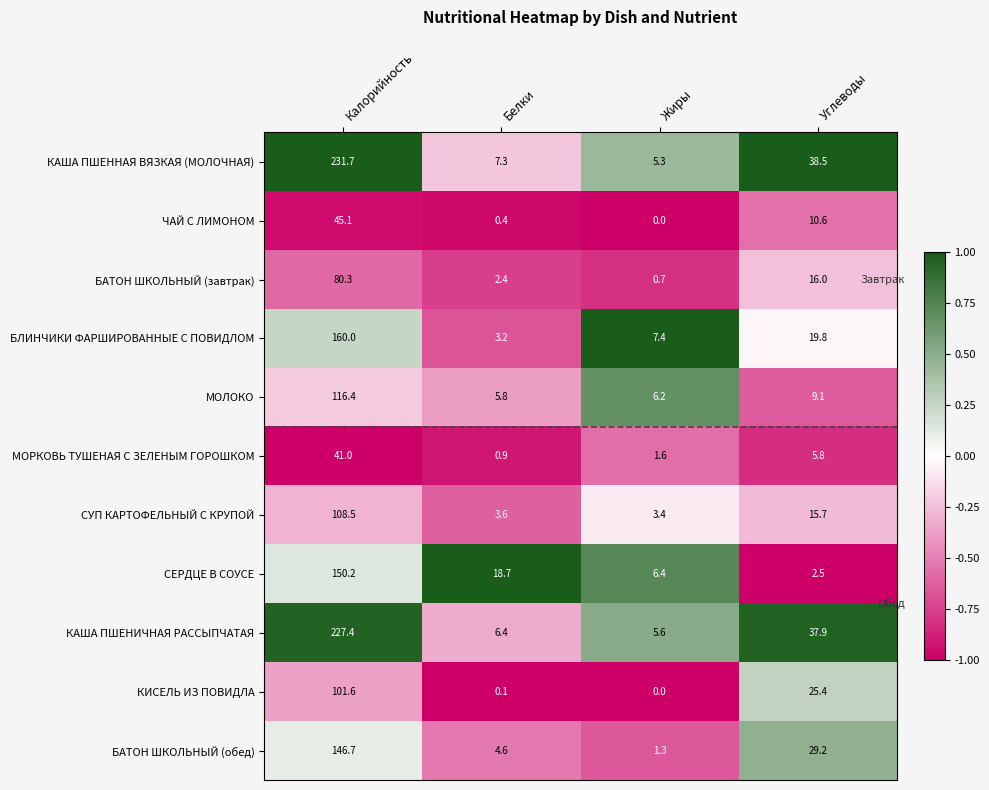

At Углеводы, list the series in order from smallest to largest.

СЕРДЦЕ В СОУСЕ, МОРКОВЬ ТУШЕНАЯ С ЗЕЛЕНЫМ ГОРОШКОМ, МОЛОКО, ЧАЙ С ЛИМОНОМ, СУП КАРТОФЕЛЬНЫЙ С КРУПОЙ, БАТОН ШКОЛЬНЫЙ (завтрак), БЛИНЧИКИ ФАРШИРОВАННЫЕ С ПОВИДЛОМ, КИСЕЛЬ ИЗ ПОВИДЛА, БАТОН ШКОЛЬНЫЙ (обед), КАША ПШЕНИЧНАЯ РАССЫПЧАТАЯ, КАША ПШЕННАЯ ВЯЗКАЯ (МОЛОЧНАЯ)